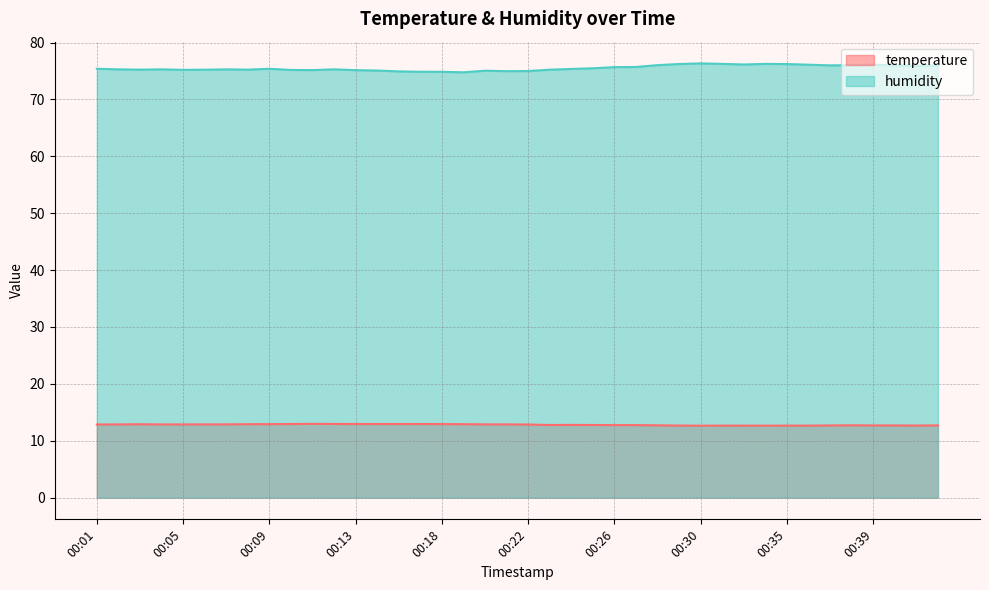

List the series in order of their overall mean, lowest first.

temperature, humidity